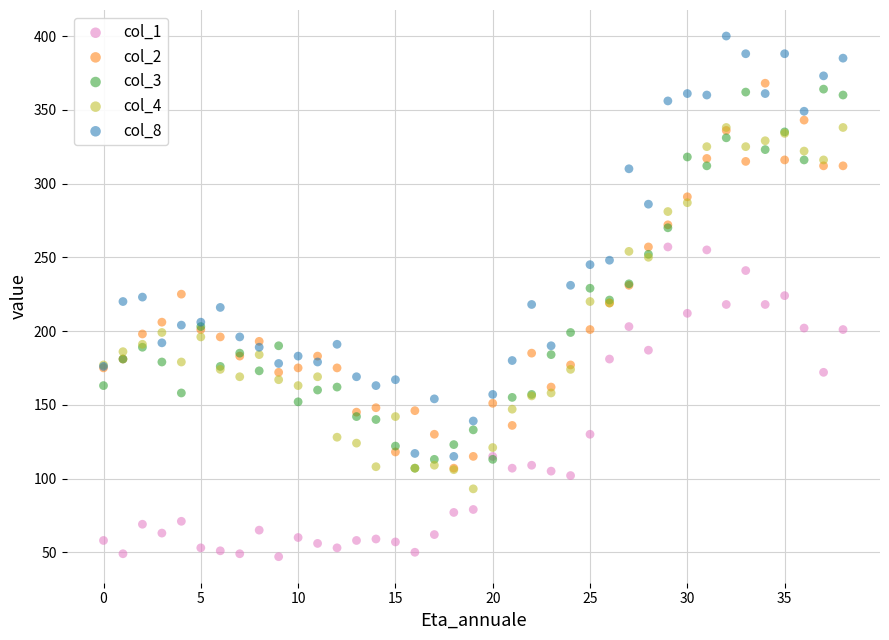

What are all the series names shown in the legend?

col_1, col_2, col_3, col_4, col_8